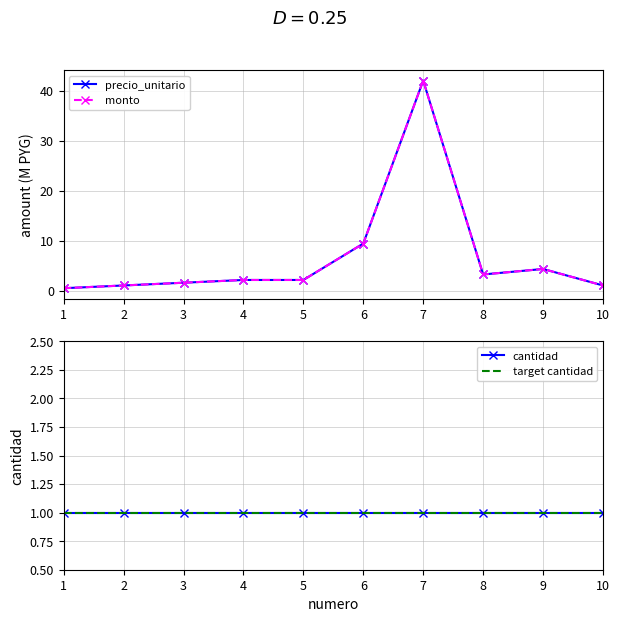

What is the total value across all series at 4?

4.4